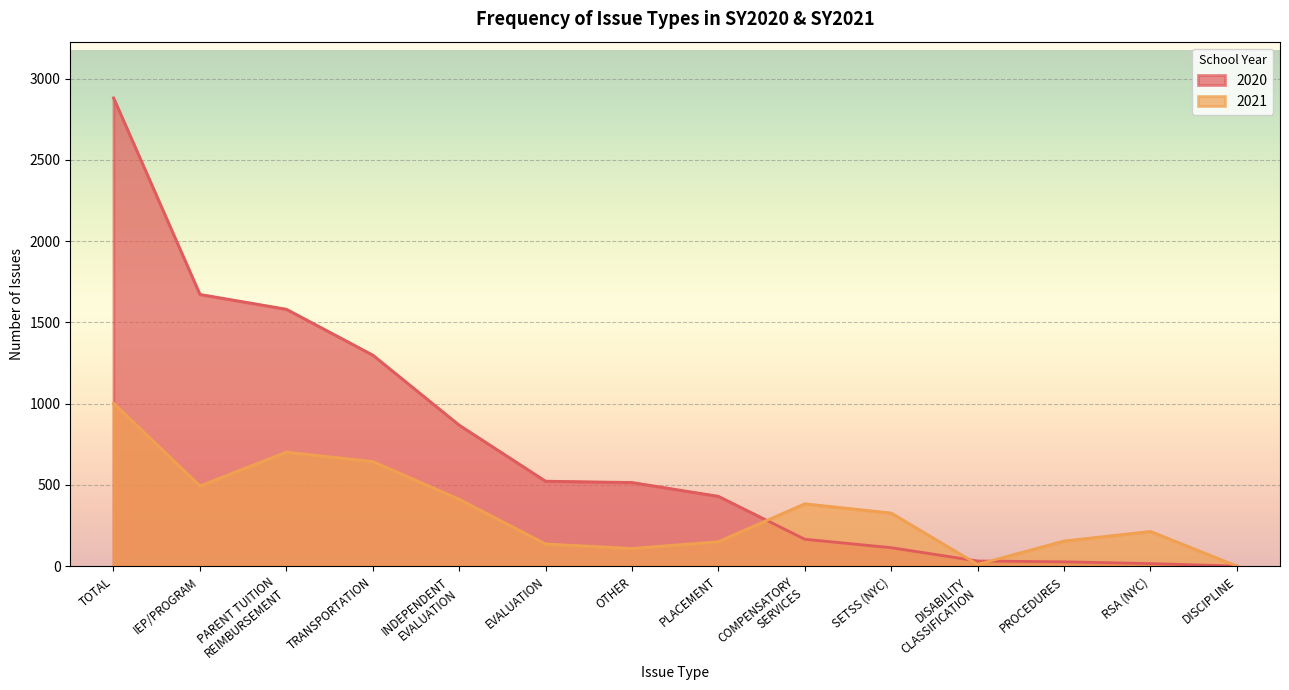

The value of 2020 at TOTAL is 2881. True or false?

True